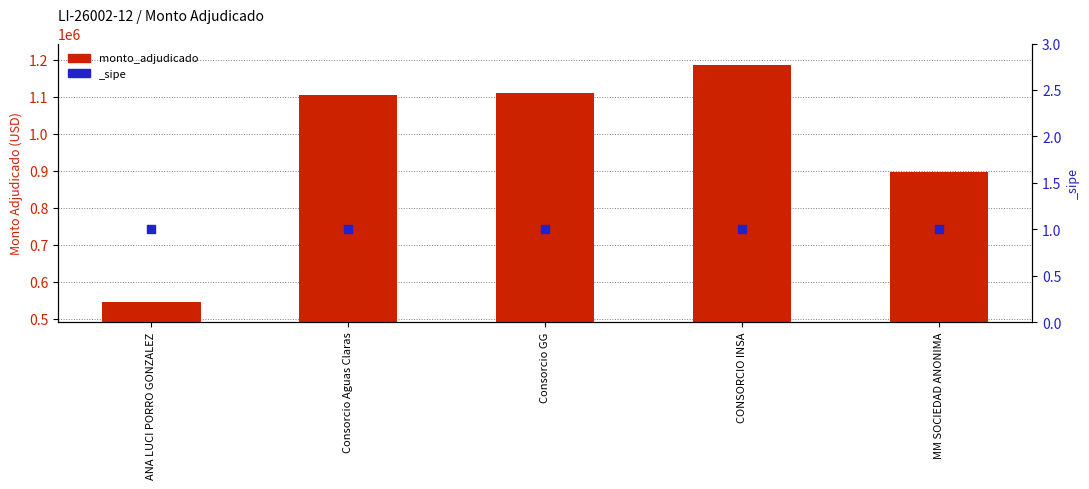

Approximately how many times larger is the value at CONSORCIO INSA compared to Consorcio Aguas Claras?

1.1